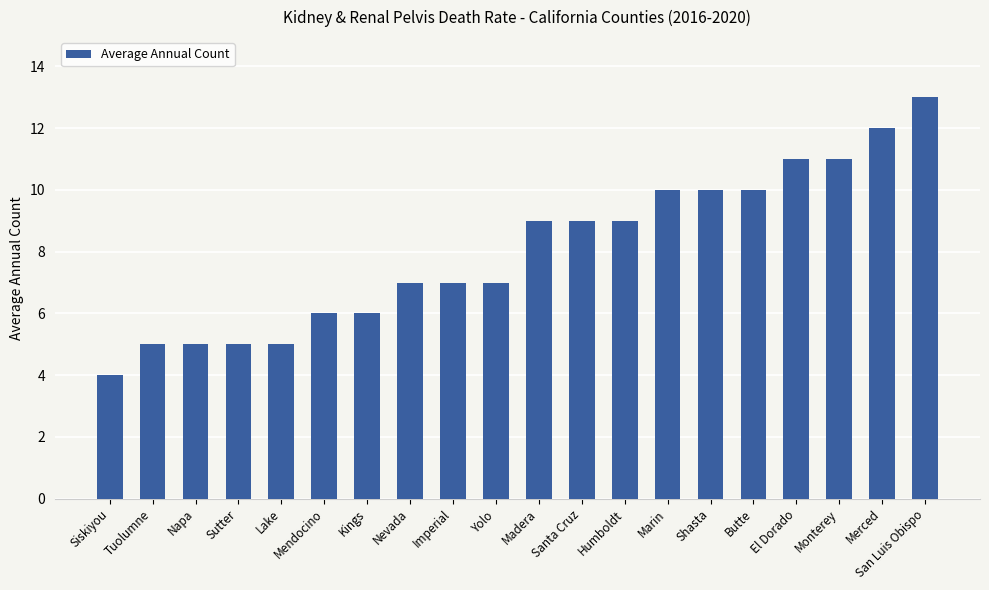

What is the label of the 2nd bar from the right?

Merced